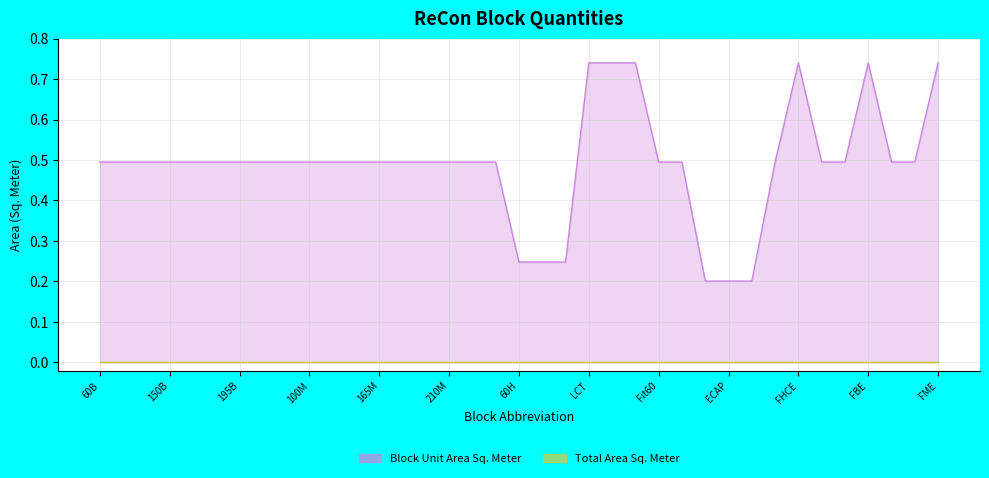

What is the average value?

0.5